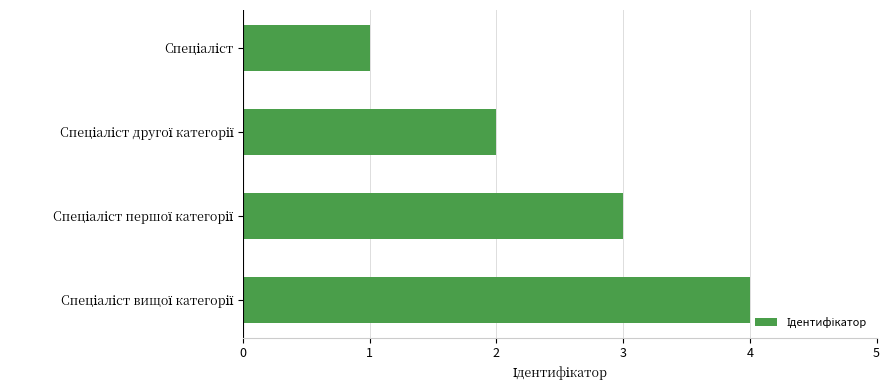

What is the minimum value shown in the chart?

1